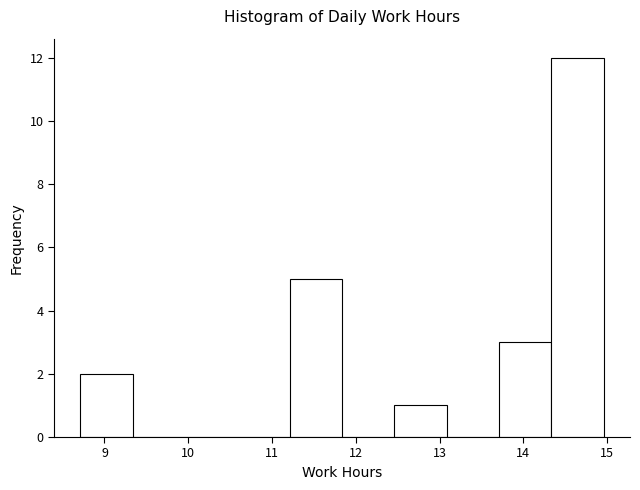

Over which range of the x-axis is the bar tallest?

14.3 to 15.0